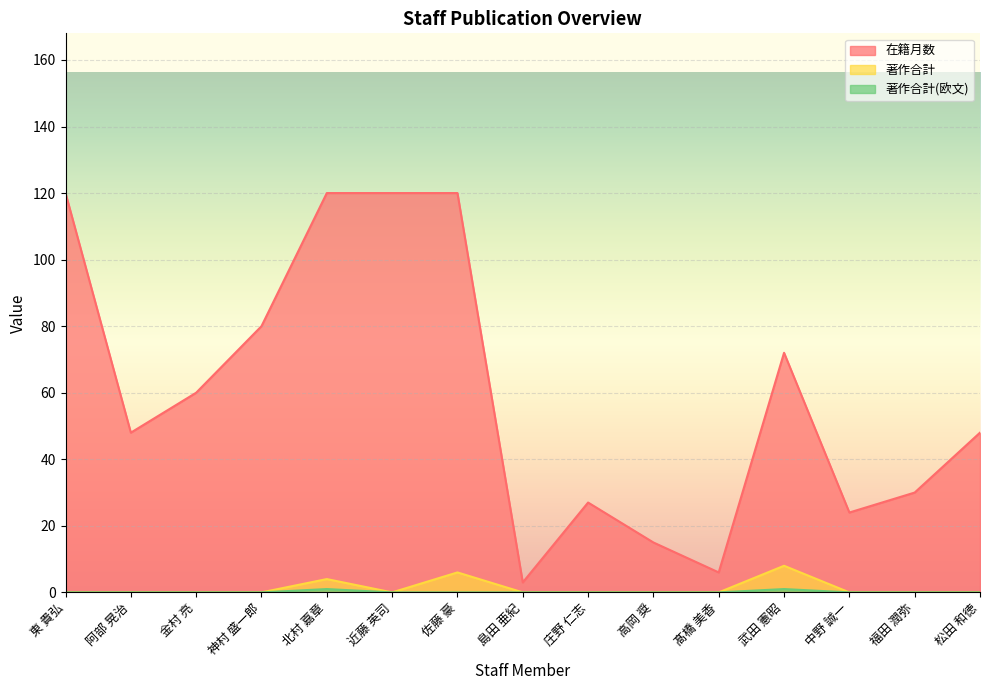

True or false: 著作合計(欧文) and 著作合計 cross at least once.

False